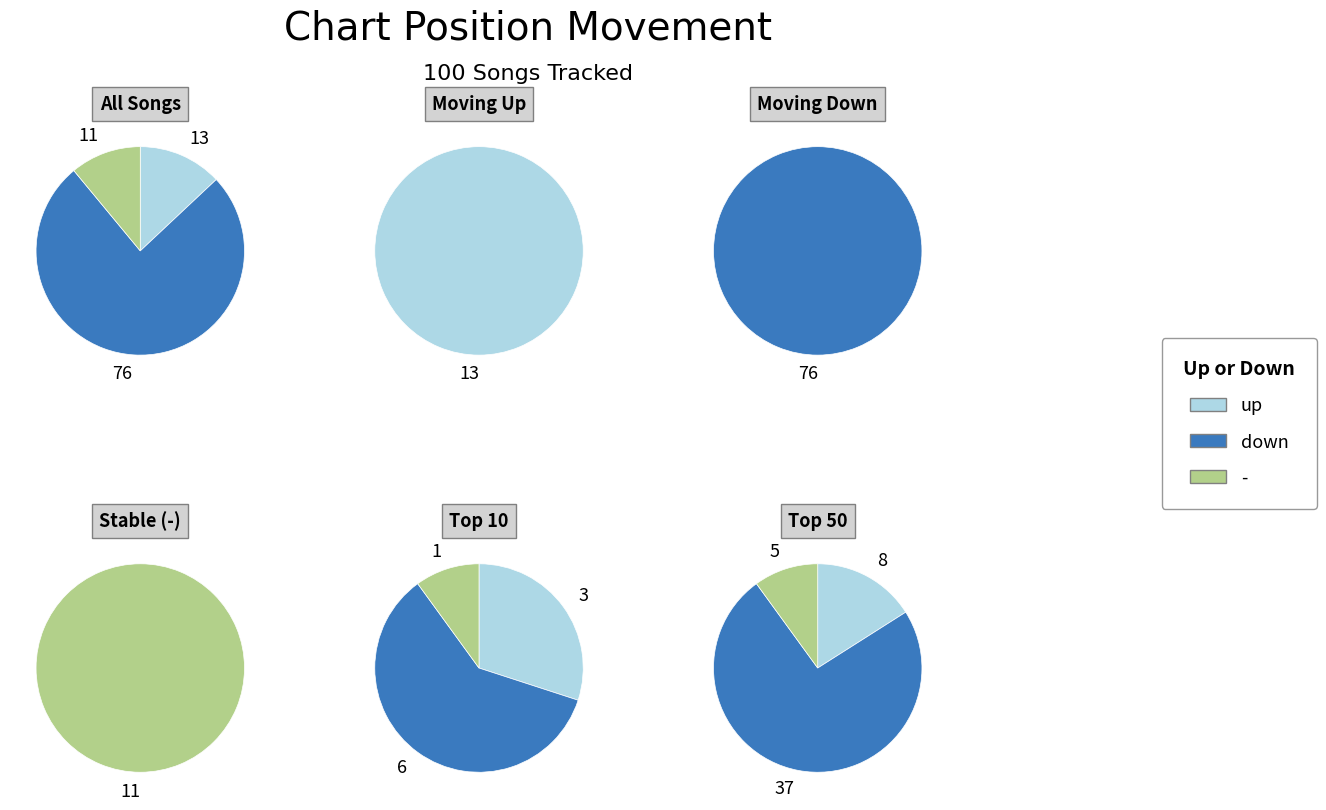

Which category has the smallest portion of the pie?

-